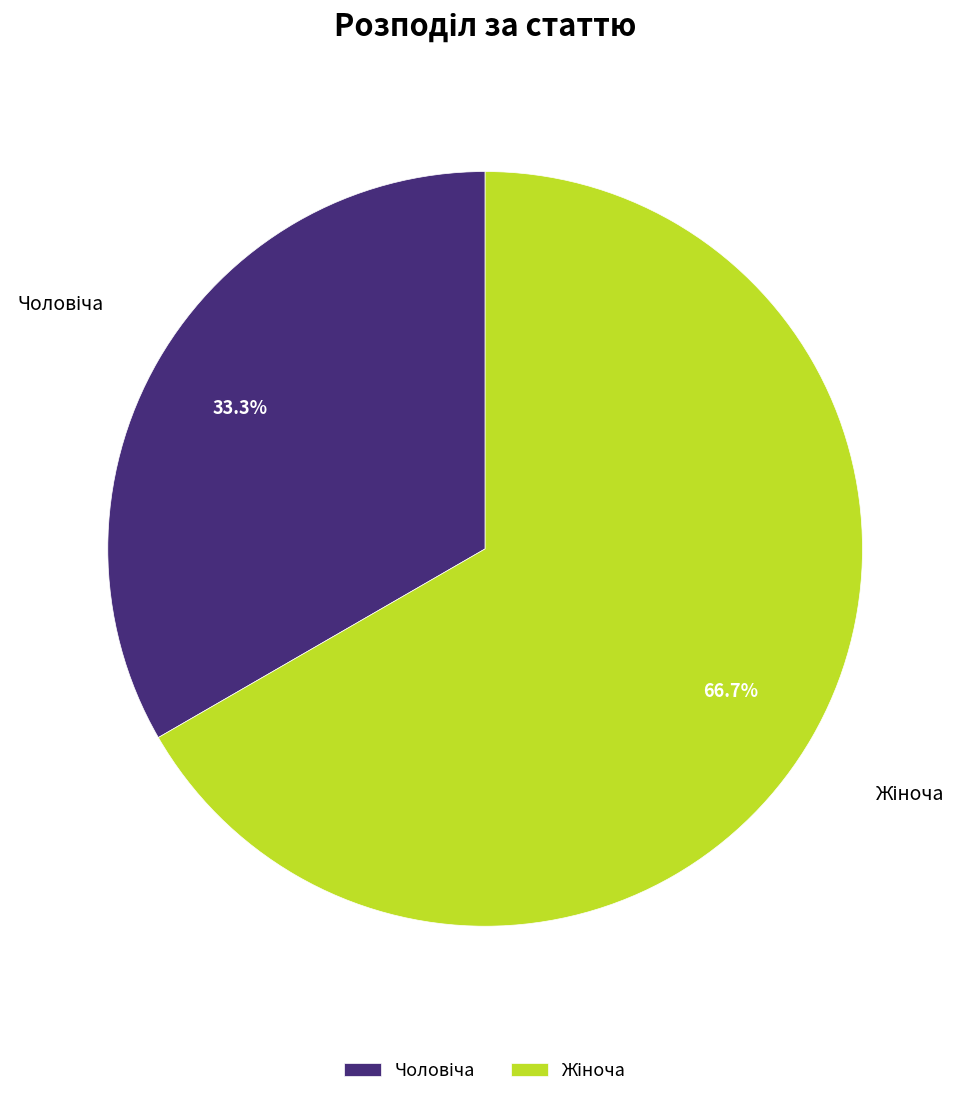

Does any single category account for the majority?

Yes